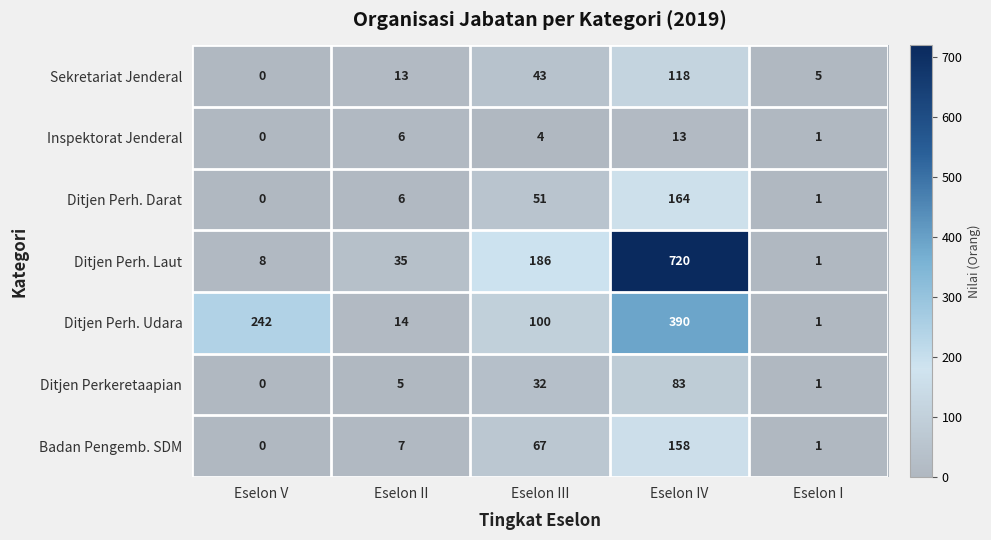

At Eselon IV, list the series in order from largest to smallest.

Ditjen Perh. Laut, Ditjen Perh. Udara, Ditjen Perh. Darat, Badan Pengemb. SDM, Sekretariat Jenderal, Ditjen Perkeretaapian, Inspektorat Jenderal